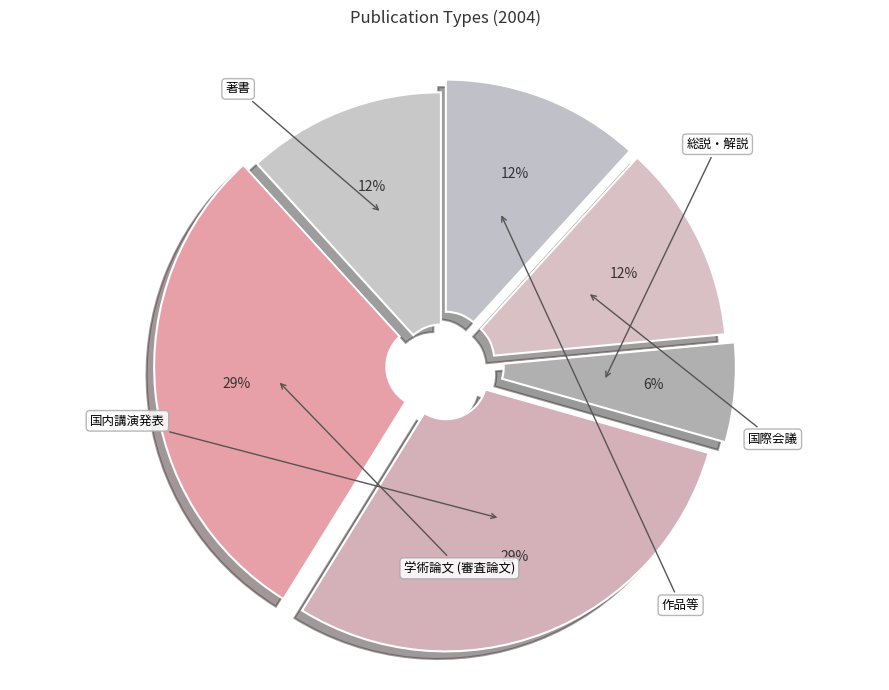

To the nearest percent, what is the combined percentage of 国内講演発表 and 著書?

41%